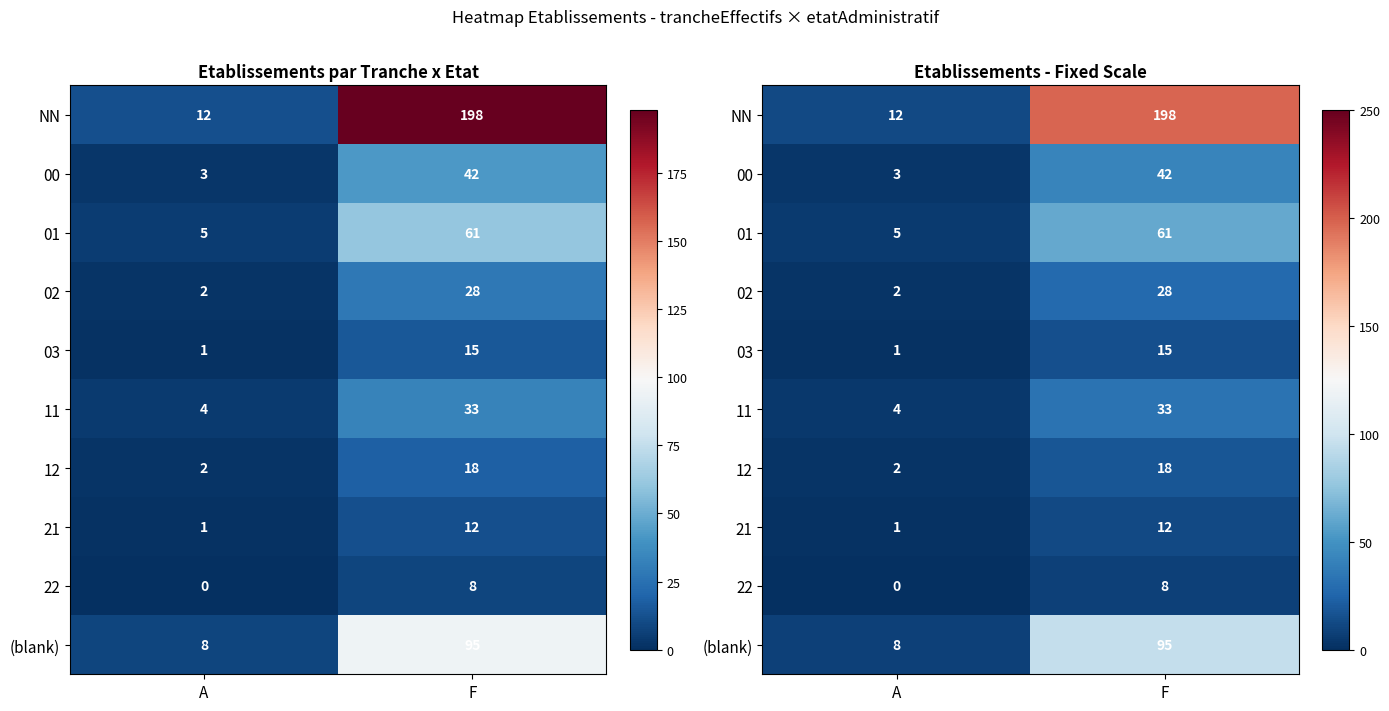

Count the 01 values in the range 5 to 61.

2